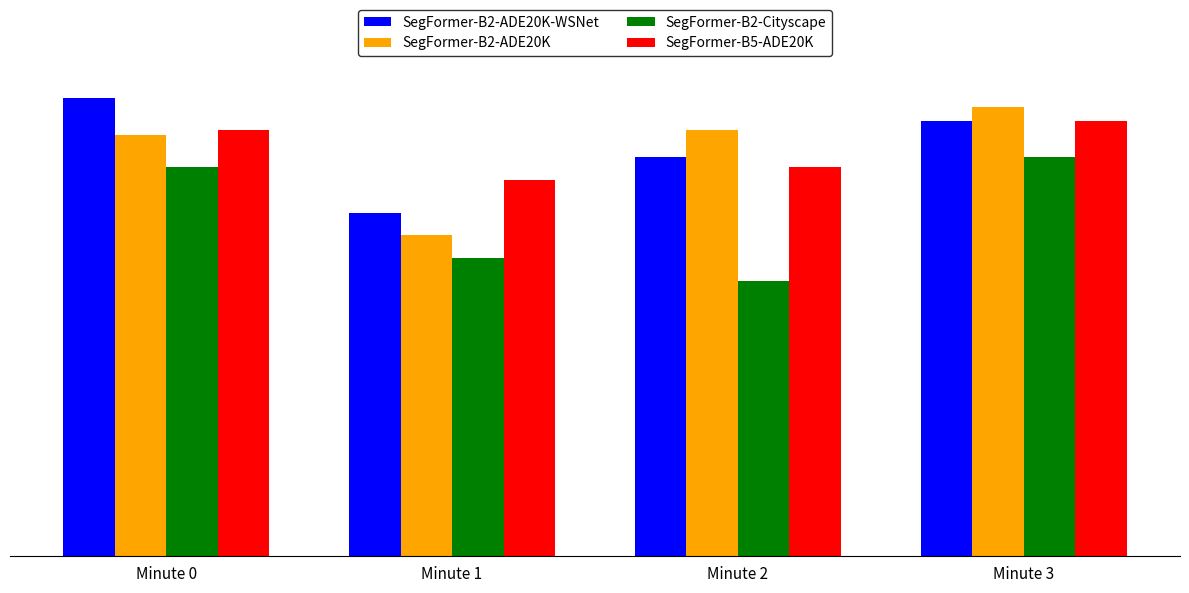

What are all the series names shown in the legend?

SegFormer-B2-ADE20K-WSNet, SegFormer-B2-ADE20K, SegFormer-B2-Cityscape, SegFormer-B5-ADE20K